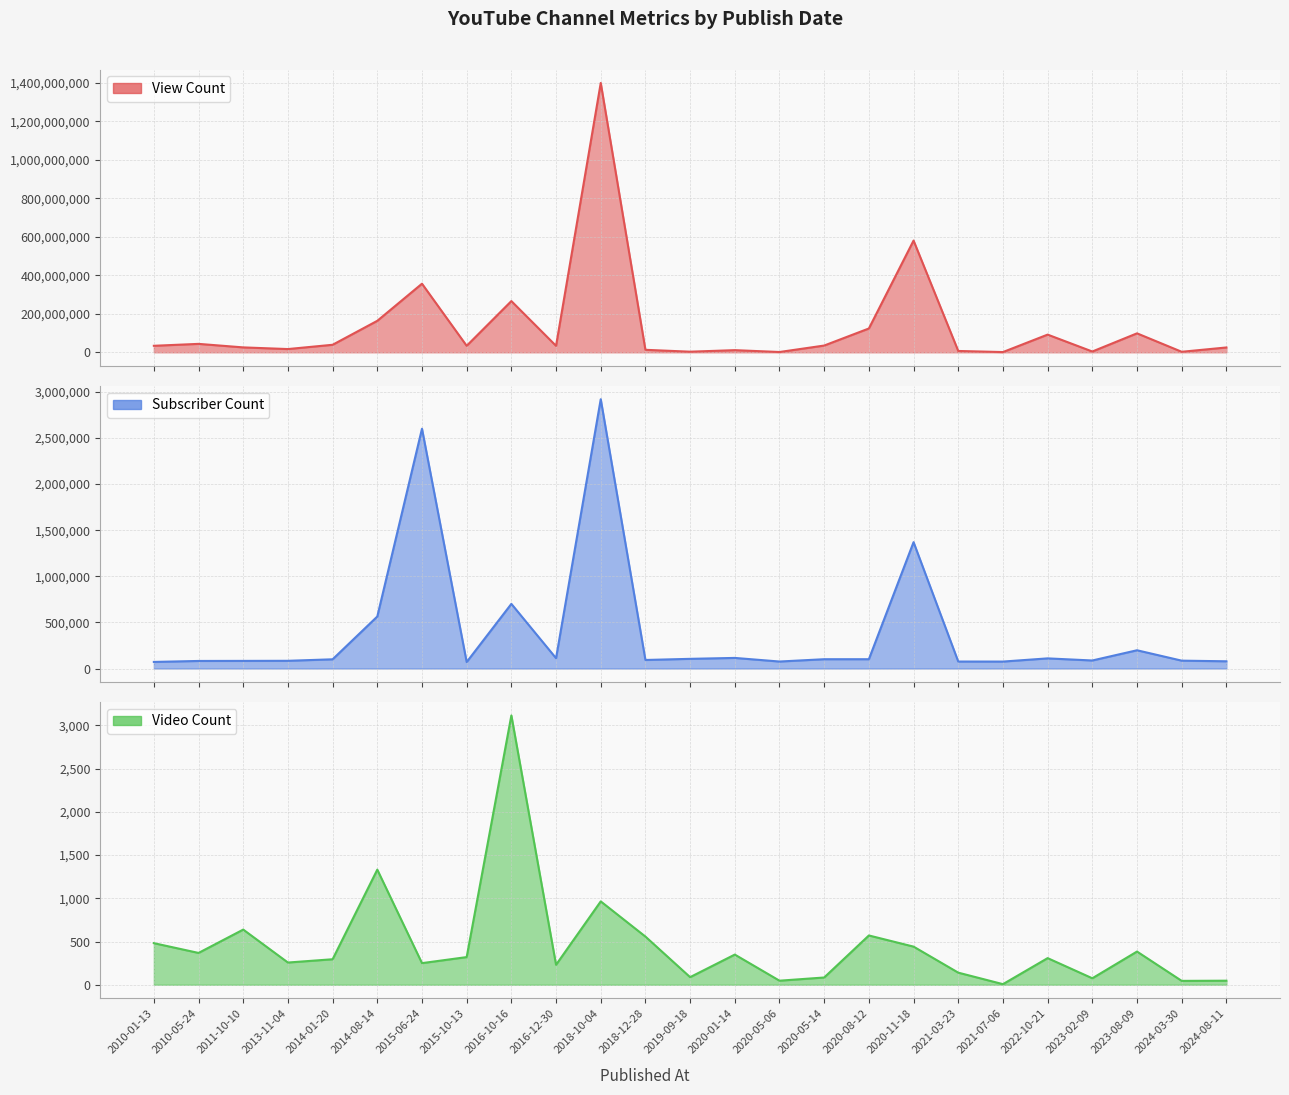

What is the value of the Subscriber Count point at the 13th from the left?

105000